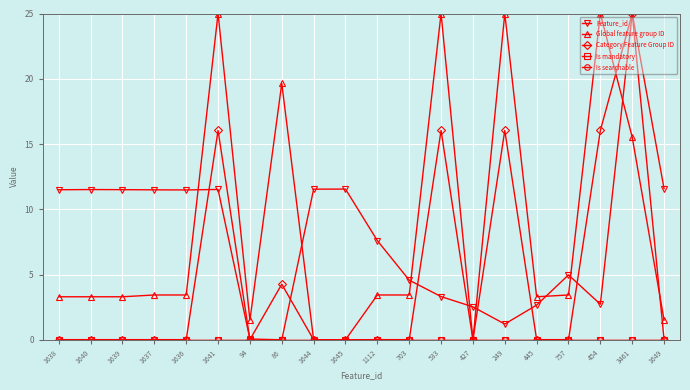

Which series has the largest total across all categories?

Global feature group ID